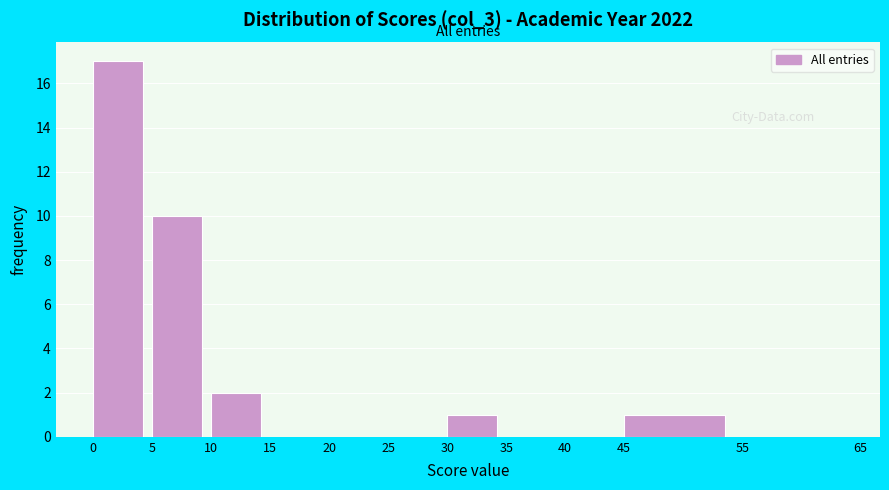

Which range on the x-axis has the tallest bar?

0 to 5